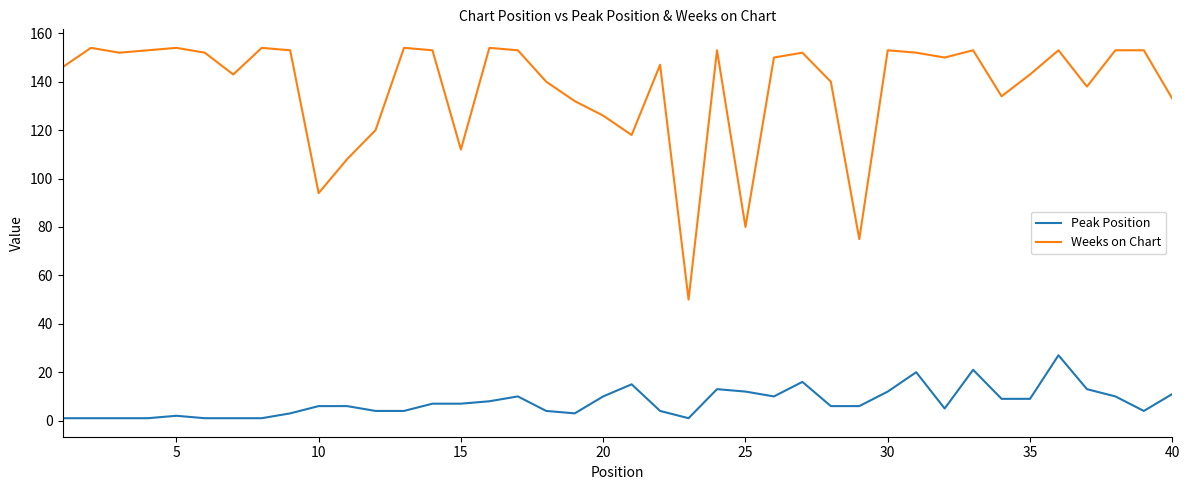

Is this an area chart (filled region under the line)?

No